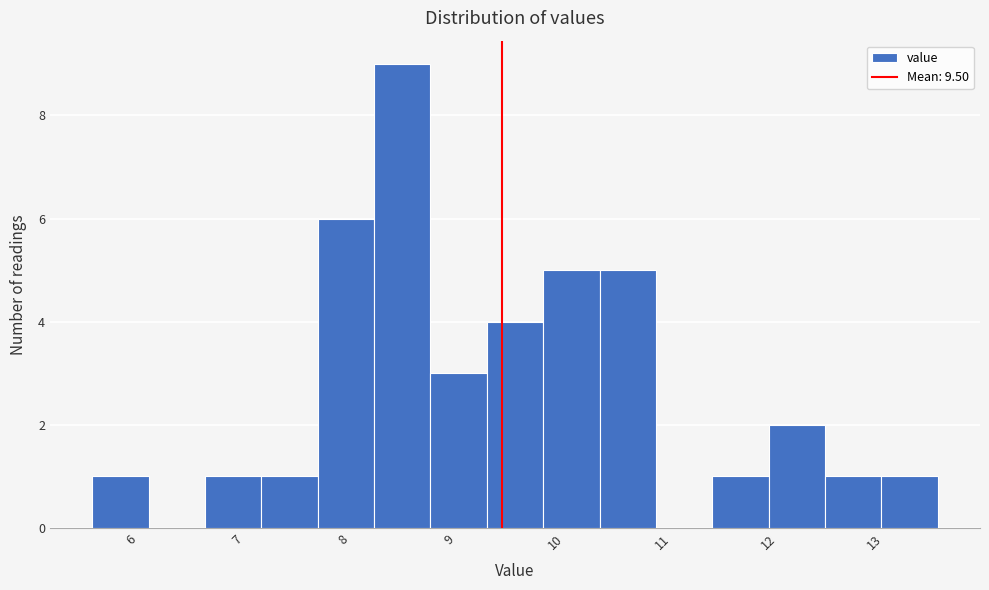

Reading left to right, list every bar in this chart as the range it spans on the x-axis followed by its height. Neither the bar edges nor the heights are printed on the chart, so give them approximately, as read against the axes.

5.6 to 6.2: 1
6.2 to 6.7: 0
6.7 to 7.2: 1
7.2 to 7.8: 1
7.8 to 8.3: 6
8.3 to 8.8: 9
8.8 to 9.3: 3
9.3 to 9.9: 4
9.9 to 10.4: 5
10.4 to 10.9: 5
10.9 to 11.5: 0
11.5 to 12.0: 1
12.0 to 12.5: 2
12.5 to 13.1: 1
13.1 to 13.6: 1